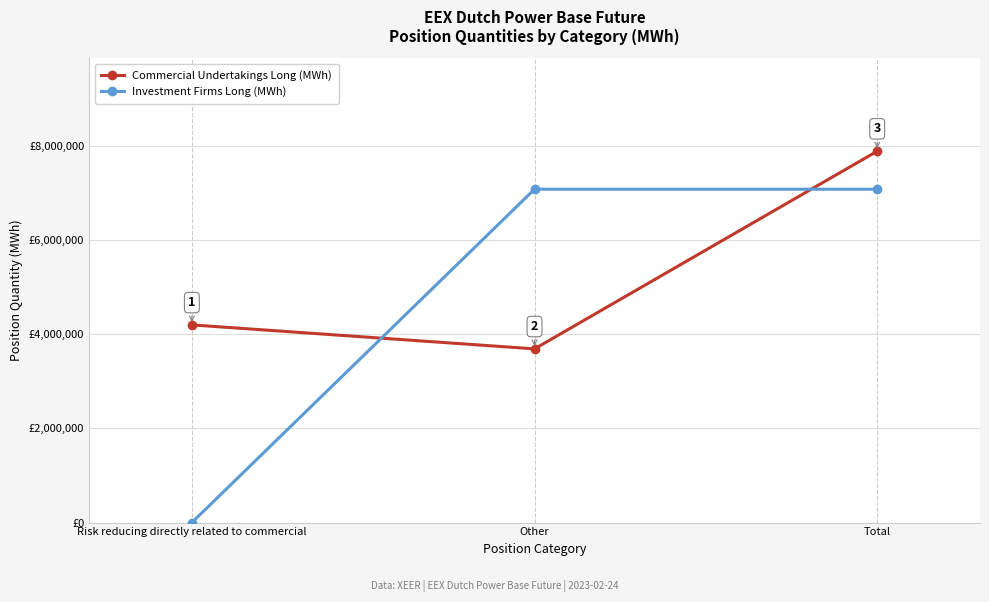

At Other, list the series in order from smallest to largest.

Commercial Undertakings Long (MWh), Investment Firms Long (MWh)